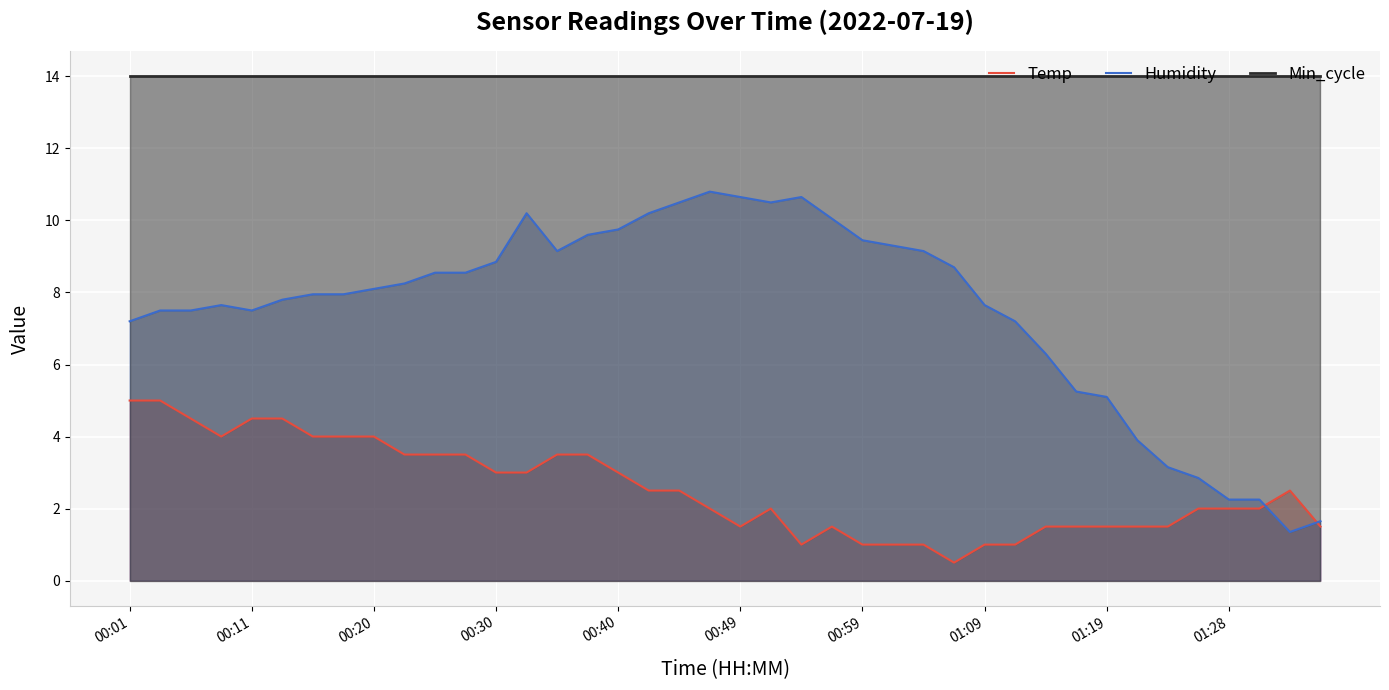

What is the minimum value shown in the chart?

0.5